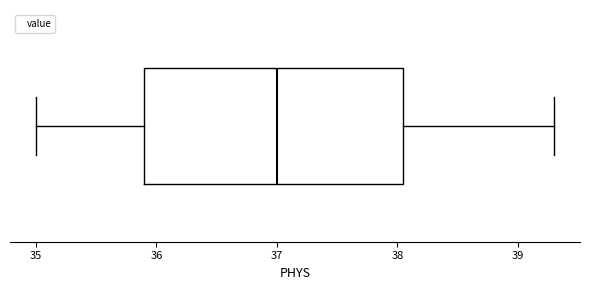

Where does the right whisker of the box end on the x-axis? The values are not printed on the chart, so give them approximately, as read against the axis.

39.3